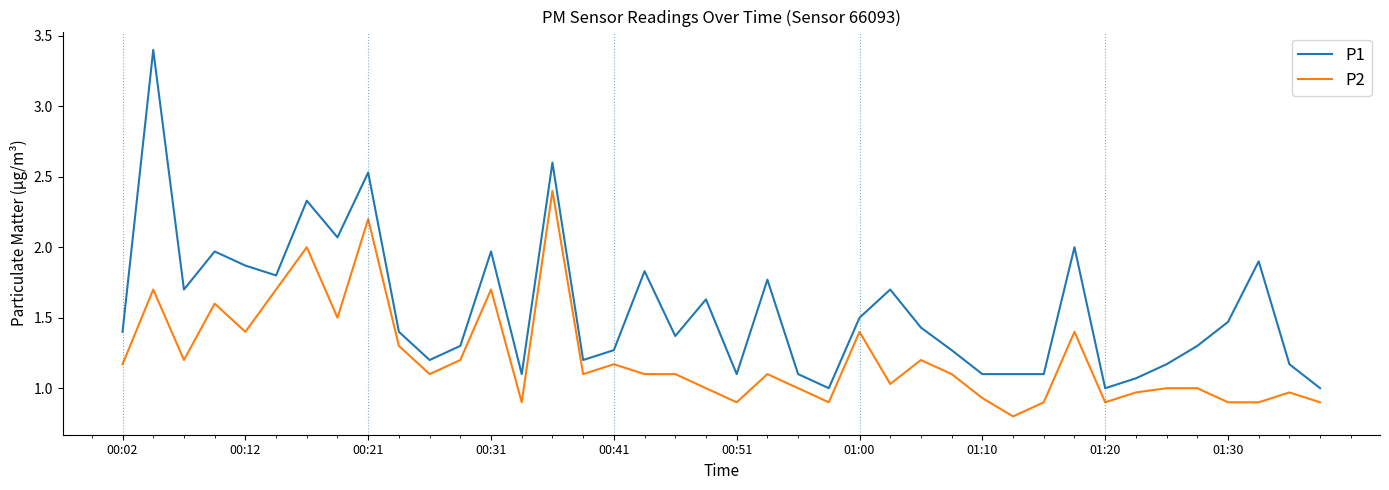

How many lines are shown in the chart?

2